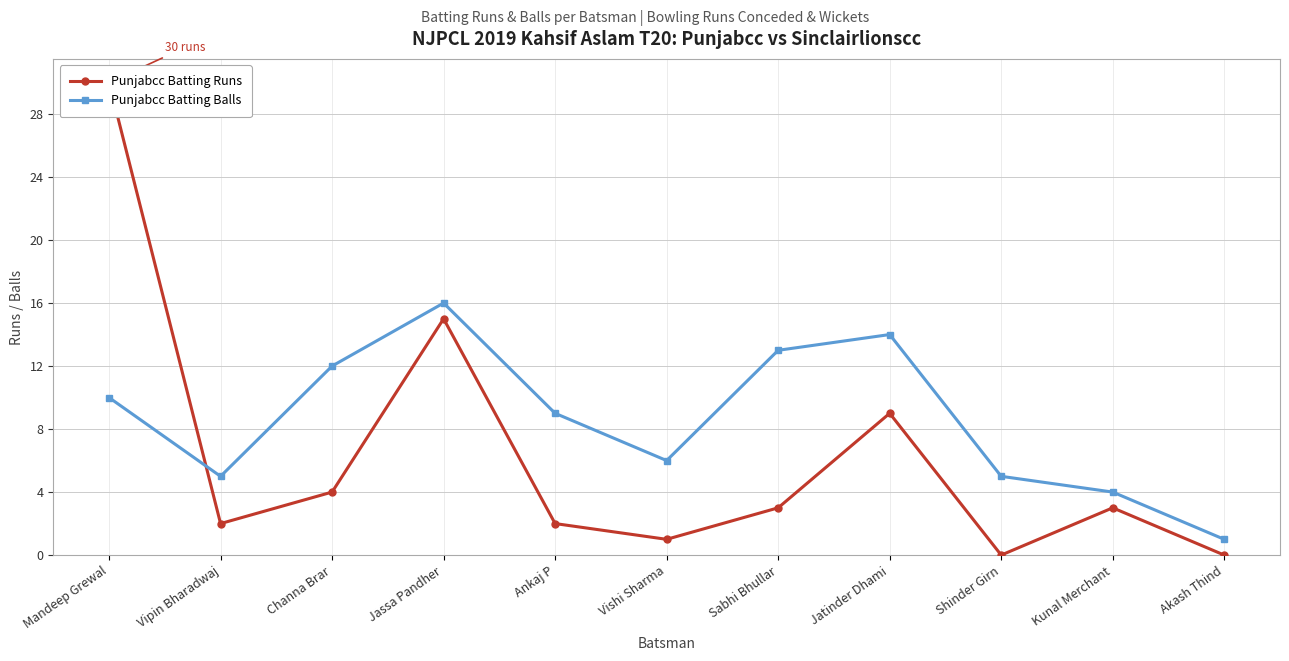

Between which two adjacent categories do Punjabcc Batting Balls and Punjabcc Batting Runs first intersect?

Mandeep Grewal and Vipin Bharadwaj